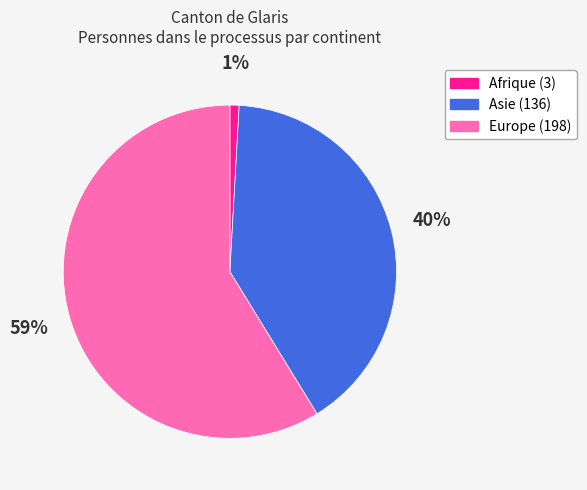

Does Europe represent more than half of the total?

Yes